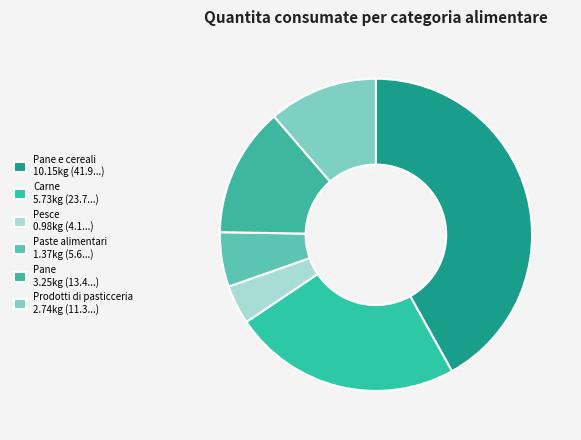

Which slice is the largest?

Pane e cereali 10.15kg (41.9...)